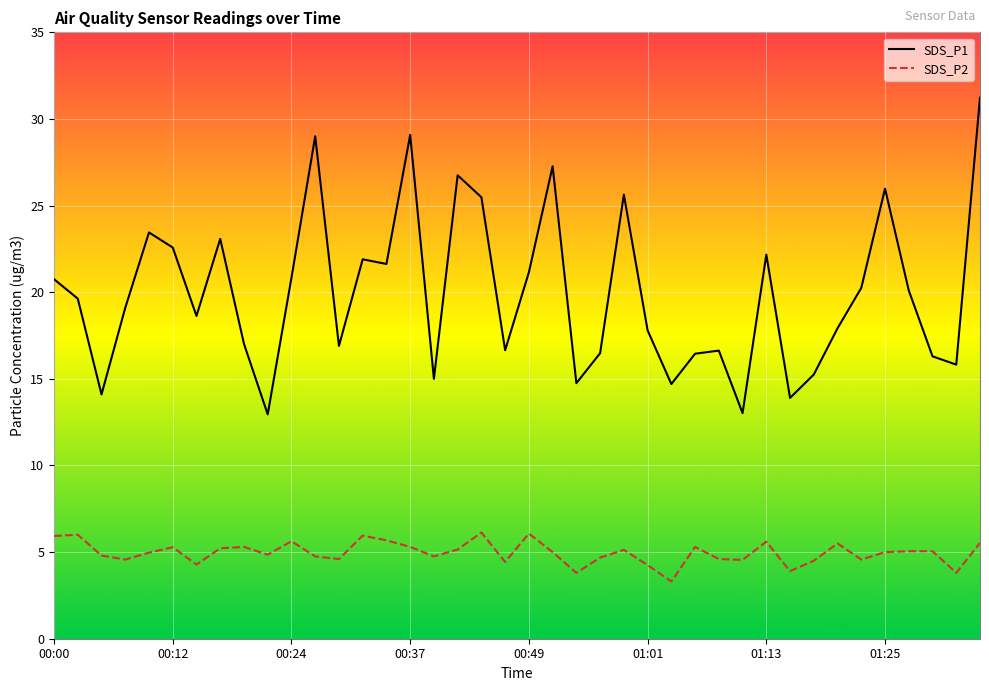

Which series has the largest total across all categories?

SDS_P1